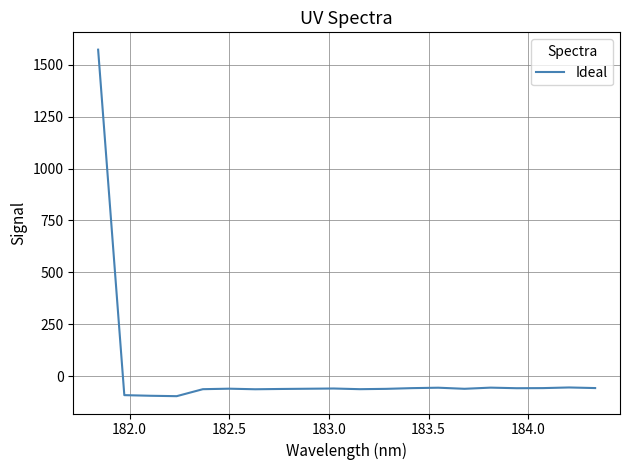

What is the difference between the maximum and minimum values?

1667.0